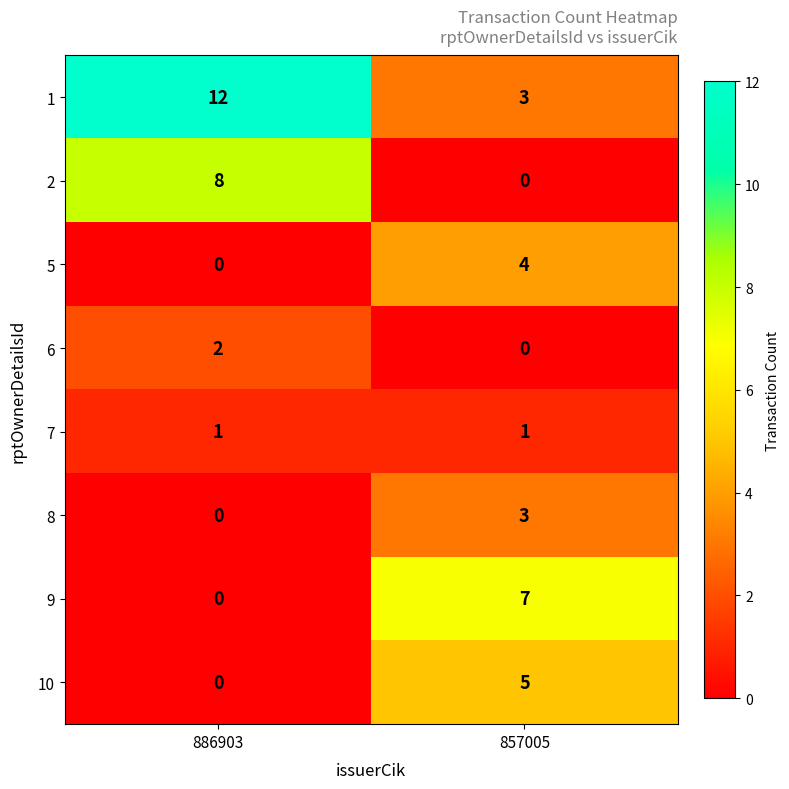

At how many categories does at least one series exceed 8?

1